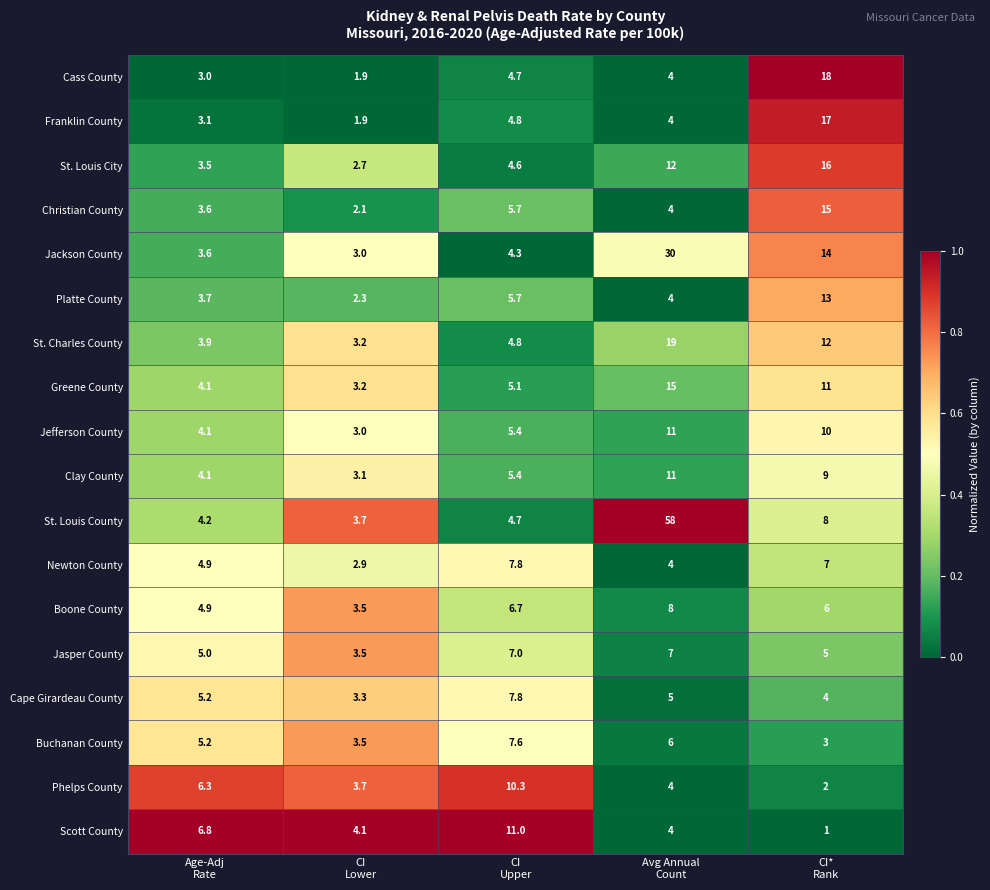

Which series has the largest total across all categories?

St. Louis County